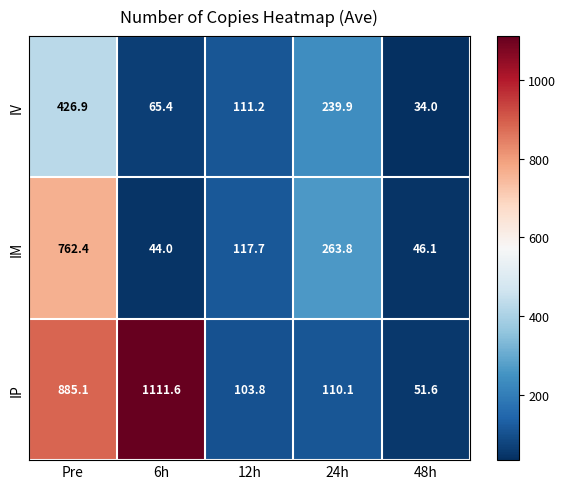

What is the sum of all IM values?

1234.0